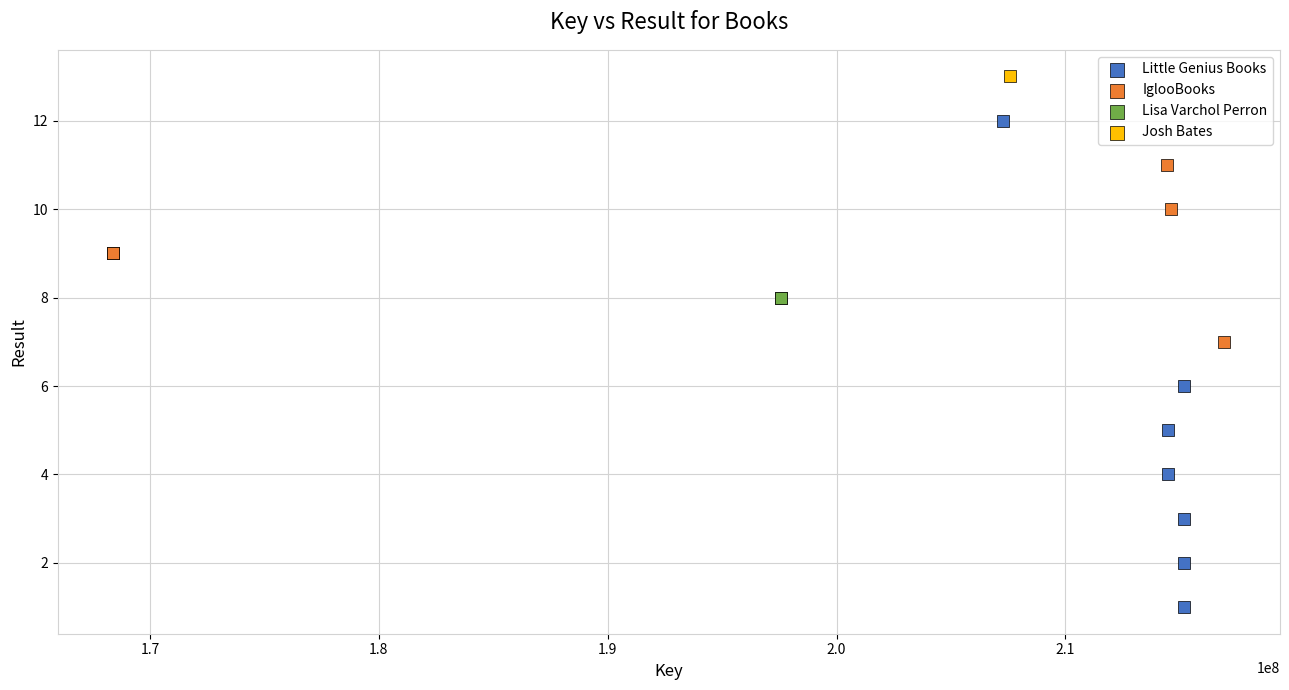

Which series reaches the maximum Y coordinate?

Josh Bates